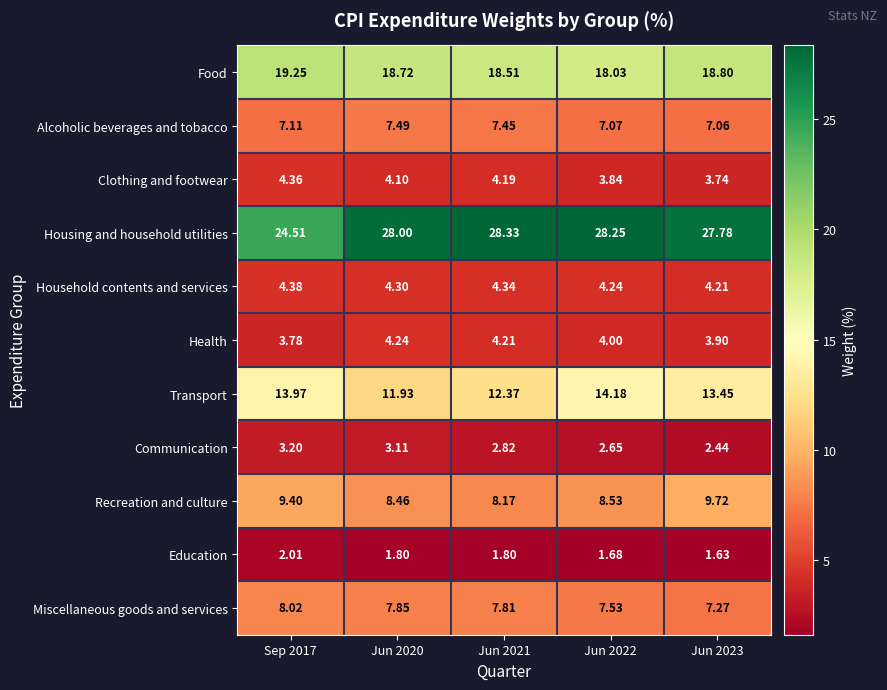

What is the total value across all series at Jun 2021?

100.0